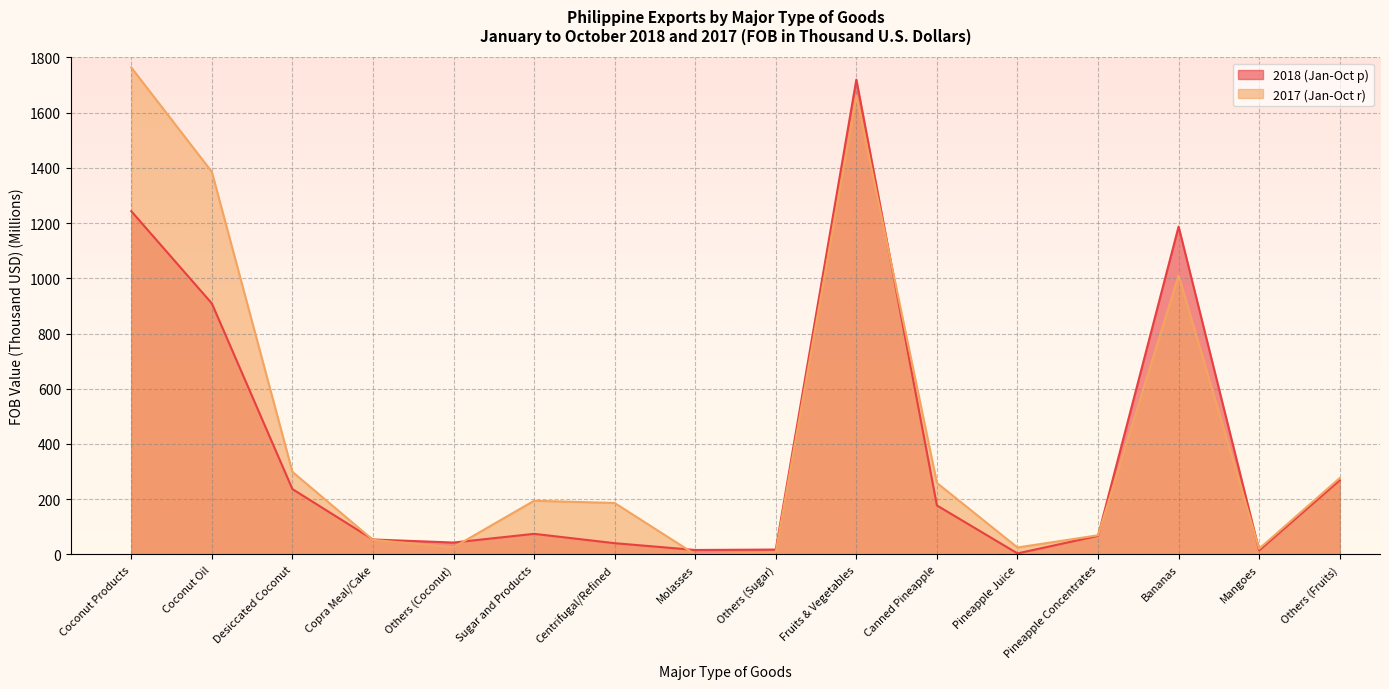

Where does the 2018 (Jan-Oct p) series first go above 74?

Coconut Products